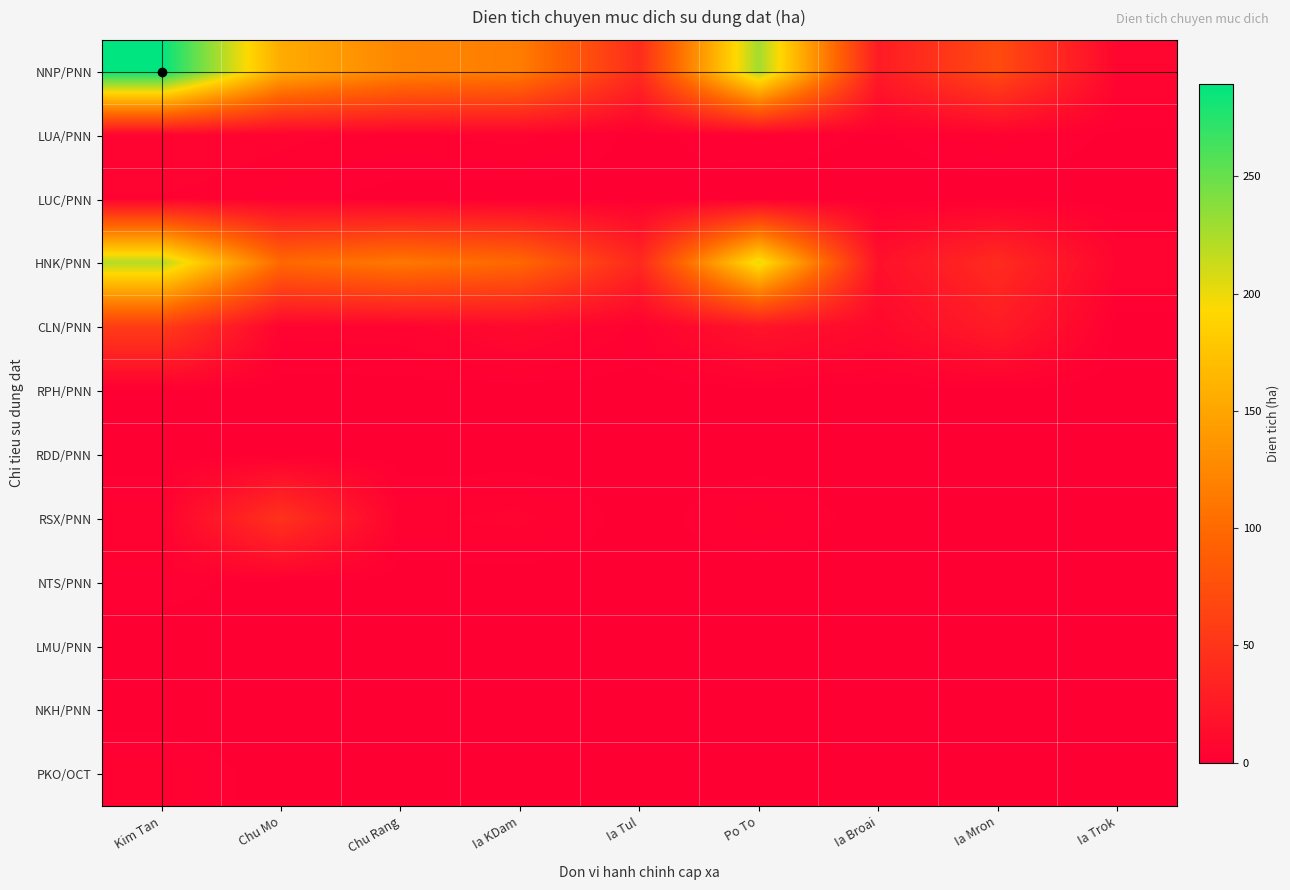

Reading right to left, list all the values displayed in this chart.

NNP/PNN: Ia Trok=6.1	Ia Mron=71.3	Ia Broai=26.2	Po To=227.9	Ia Tul=41.6	Ia KDam=116.1	Chu Rang=123.3	Chu Mo=155.4	Kim Tan=289.6
LUA/PNN: Ia Trok=0.7	Ia Mron=3.3	Ia Broai=0.8	Po To=2.6	Ia Tul=0.6	Ia KDam=4.1	Chu Rang=3.0	Chu Mo=3.9	Kim Tan=5.8
LUC/PNN: Ia Trok=0.1	Ia Mron=0.0	Ia Broai=0.0	Po To=0.0	Ia Tul=0.5	Ia KDam=0.0	Chu Rang=0.3	Chu Mo=1.8	Kim Tan=3.2
HNK/PNN: Ia Trok=5.4	Ia Mron=41.2	Ia Broai=16.3	Po To=202.2	Ia Tul=38.5	Ia KDam=98.3	Chu Rang=112.6	Chu Mo=99.2	Kim Tan=221.1
CLN/PNN: Ia Trok=0.0	Ia Mron=26.7	Ia Broai=9.0	Po To=19.9	Ia Tul=2.6	Ia KDam=9.7	Chu Rang=4.7	Chu Mo=4.3	Kim Tan=57.7
RPH/PNN: Ia Trok=0.0	Ia Mron=0.0	Ia Broai=0.0	Po To=0.0	Ia Tul=0.0	Ia KDam=0.0	Chu Rang=0.0	Chu Mo=0.0	Kim Tan=0.0
RDD/PNN: Ia Trok=0.0	Ia Mron=0.0	Ia Broai=0.0	Po To=0.0	Ia Tul=0.0	Ia KDam=0.0	Chu Rang=0.0	Chu Mo=0.0	Kim Tan=0.0
RSX/PNN: Ia Trok=0.0	Ia Mron=0.0	Ia Broai=0.0	Po To=3.2	Ia Tul=0.0	Ia KDam=4.0	Chu Rang=3.0	Chu Mo=48.0	Kim Tan=3.0
NTS/PNN: Ia Trok=0.0	Ia Mron=0.0	Ia Broai=0.0	Po To=0.0	Ia Tul=0.0	Ia KDam=0.0	Chu Rang=0.0	Chu Mo=0.0	Kim Tan=2.0
LMU/PNN: Ia Trok=0.0	Ia Mron=0.0	Ia Broai=0.0	Po To=0.0	Ia Tul=0.0	Ia KDam=0.0	Chu Rang=0.0	Chu Mo=0.0	Kim Tan=0.0
NKH/PNN: Ia Trok=0.0	Ia Mron=0.0	Ia Broai=0.0	Po To=0.0	Ia Tul=0.0	Ia KDam=0.0	Chu Rang=0.0	Chu Mo=0.0	Kim Tan=0.0
PKO/OCT: Ia Trok=0.0	Ia Mron=0.0	Ia Broai=0.0	Po To=0.0	Ia Tul=0.0	Ia KDam=0.0	Chu Rang=1.0	Chu Mo=0.0	Kim Tan=3.0